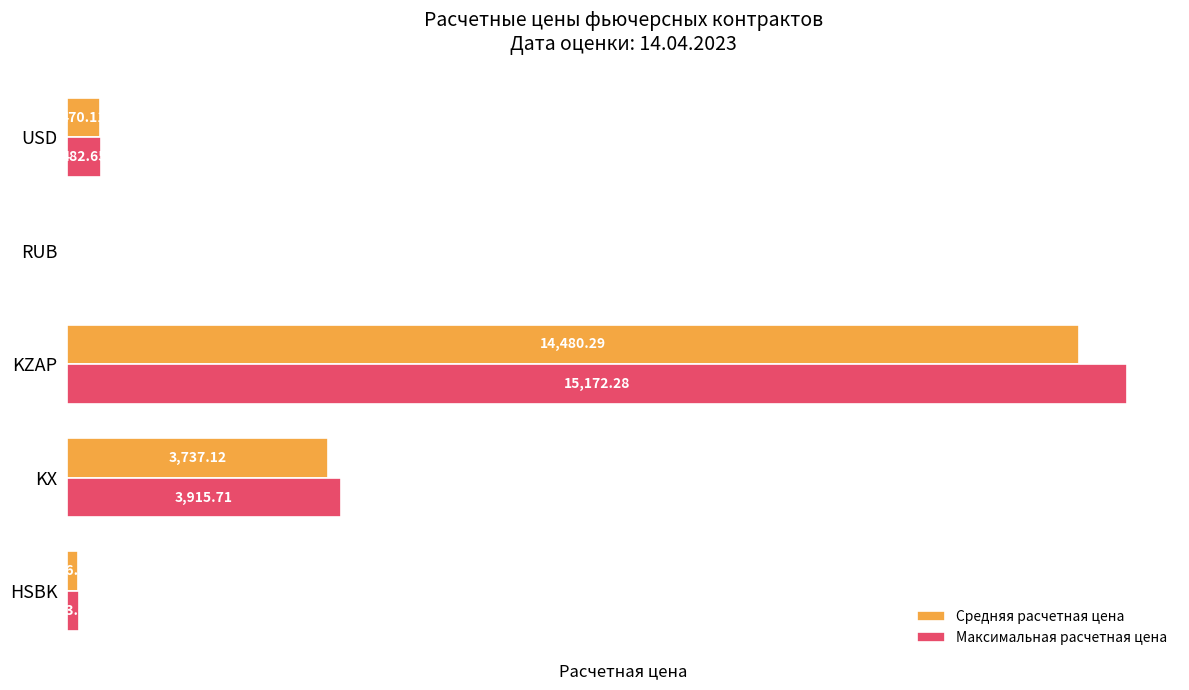

Between KZAP and USD, which series saw the biggest shift?

Максимальная расчетная цена